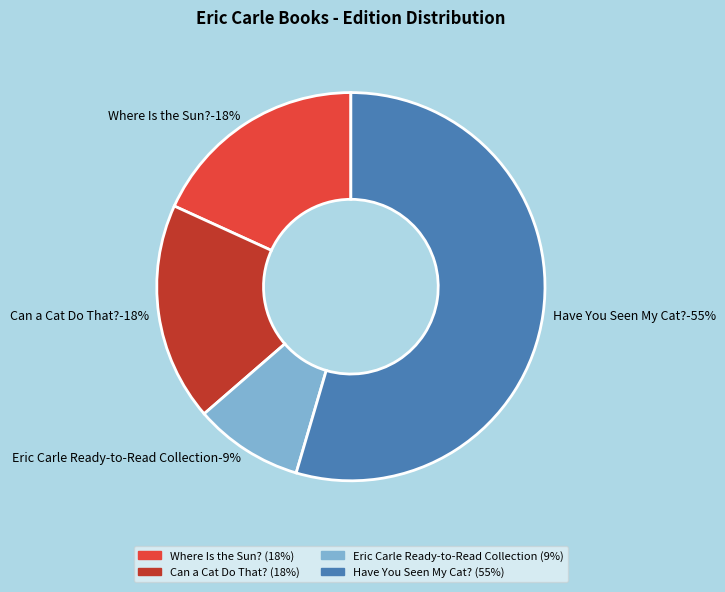

To the nearest percent, what is the difference between the Eric Carle Ready-to-Read Collection and Can a Cat Do That? slice percentages?

9%